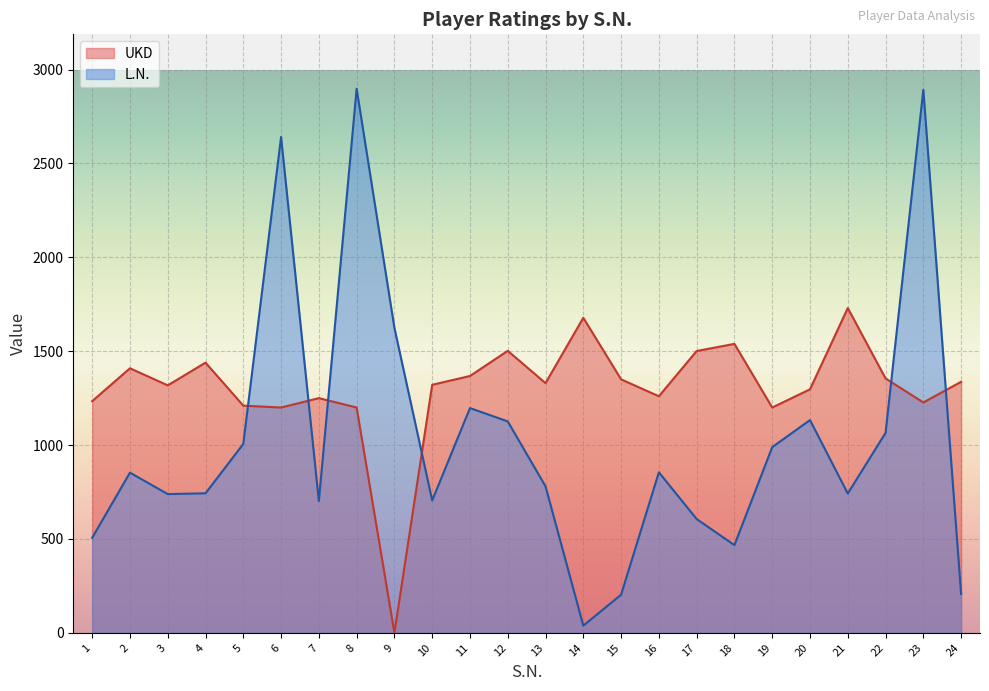

True or false: UKD and L.N. cross at least once.

True